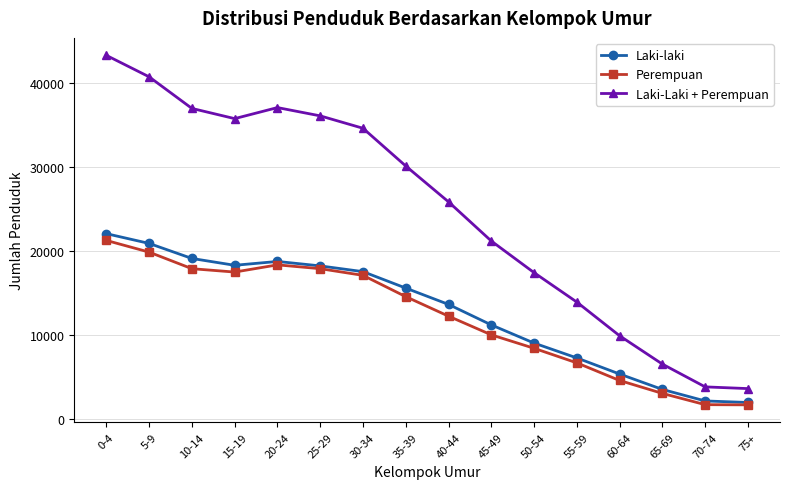

Where is Perempuan nearest to the value 11439?

40-44